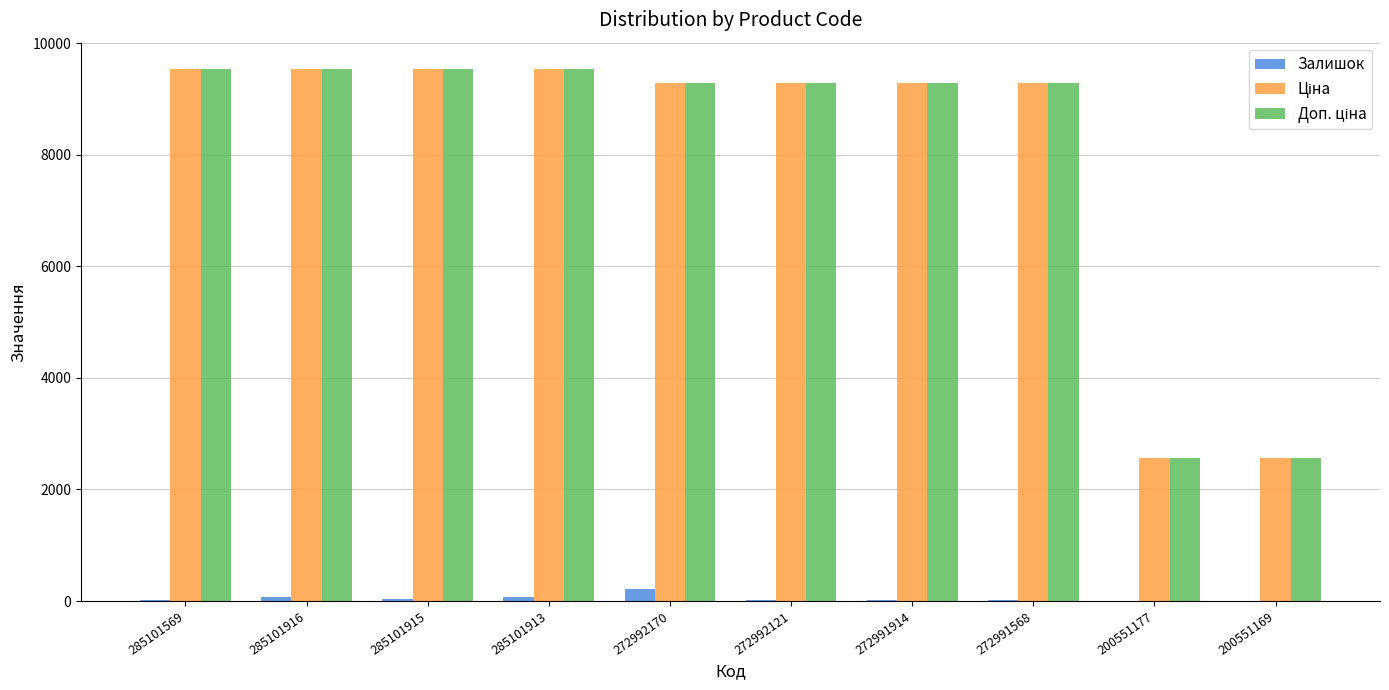

What is the maximum value for Залишок?

221.0